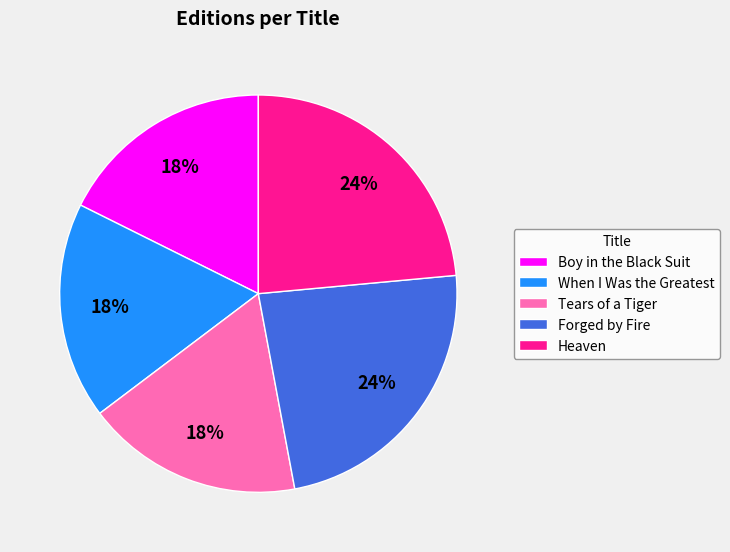

Is there any slice that represents more than half of the pie?

No